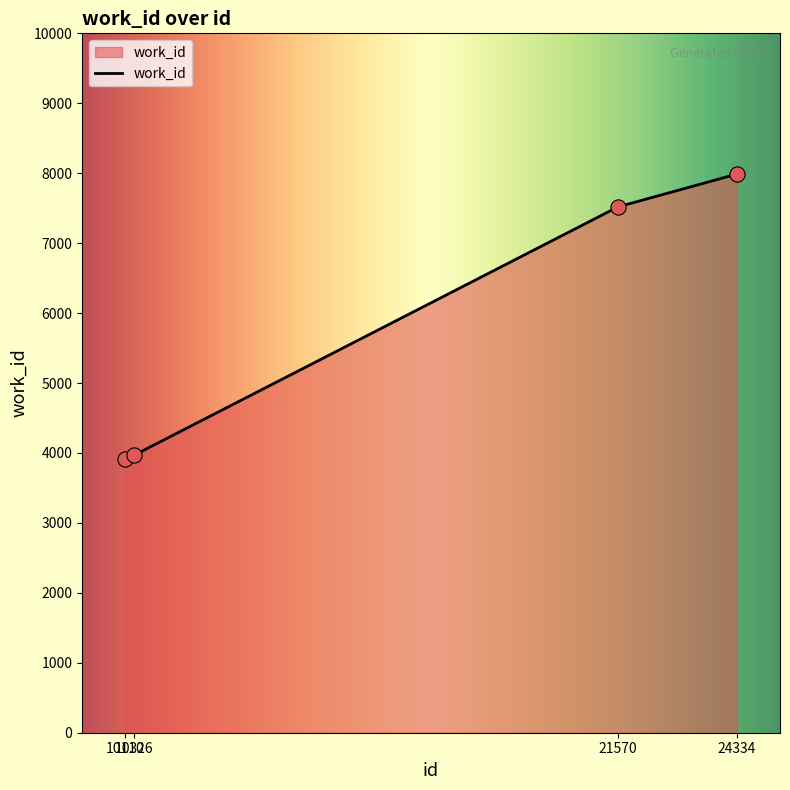

Approximately how many times larger is the value at 10110 compared to 21570?

0.5